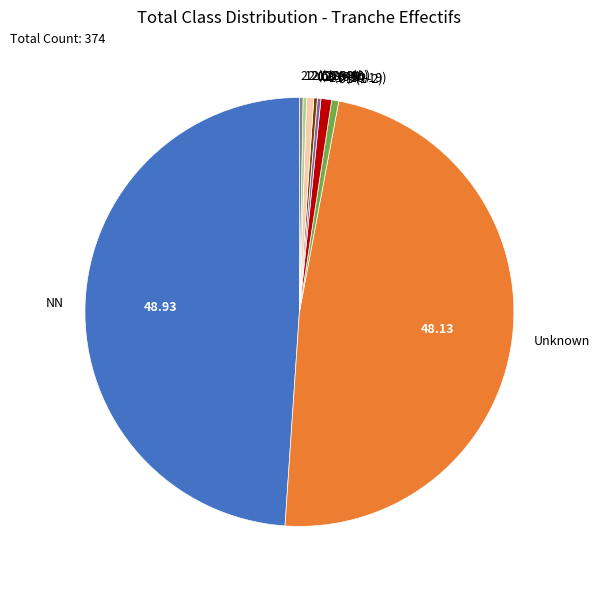

Which category has the biggest portion of the pie?

NN